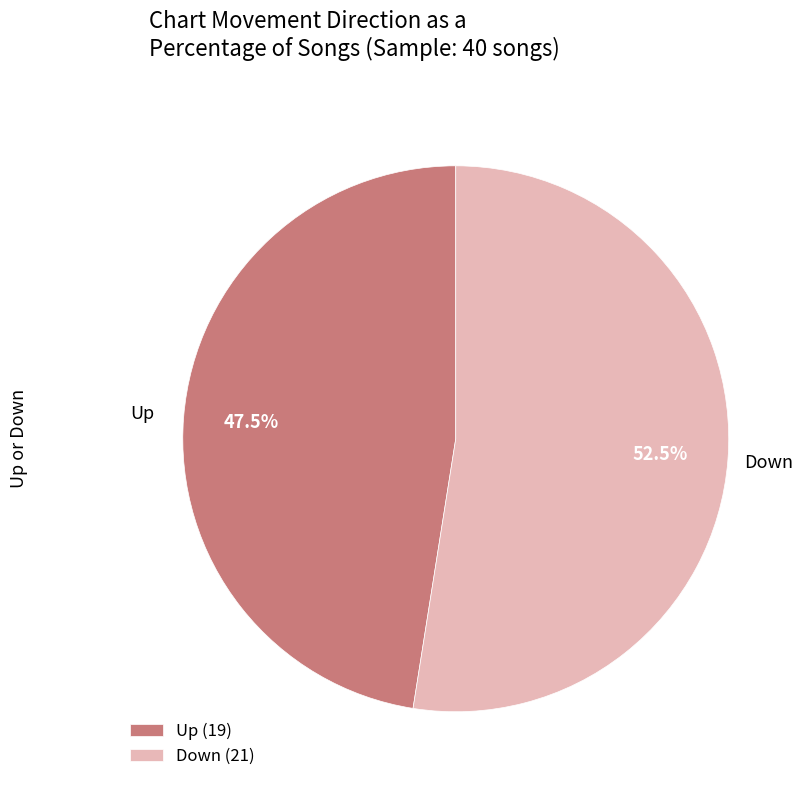

Rank the categories by value from lowest to highest.

Up (19), Down (21)